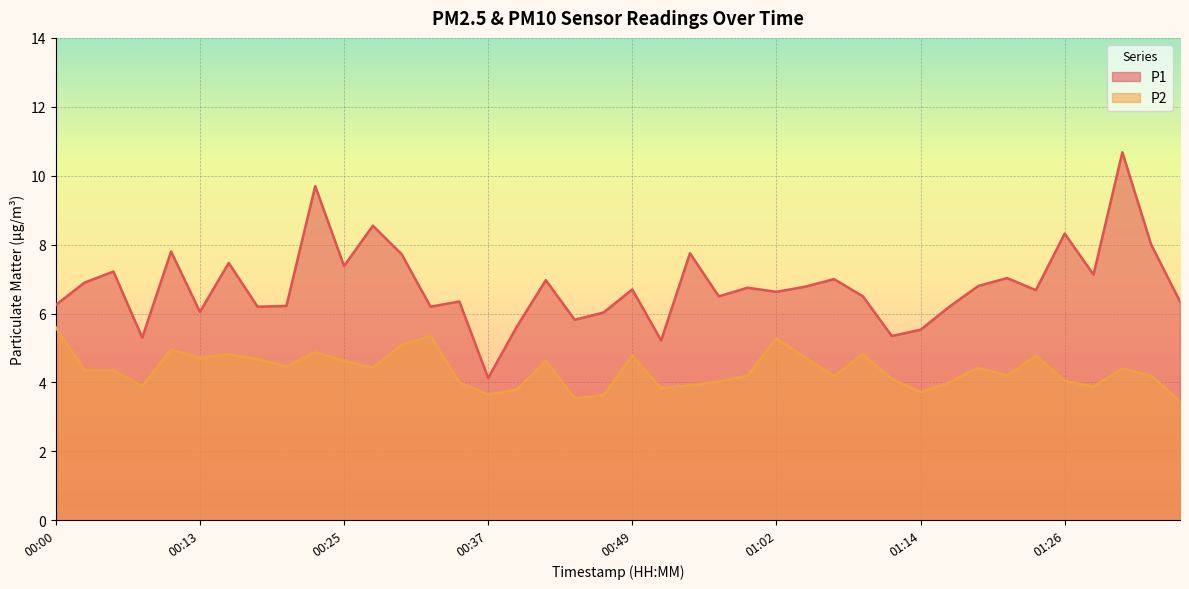

Which series has the widest spread of values?

P1